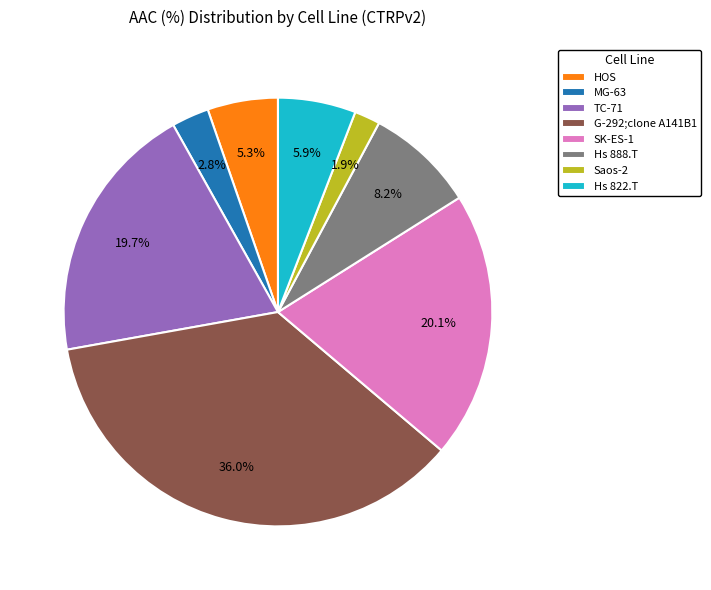

Combined, do Hs 888.T and G-292;clone A141B1 account for over 50%?

No